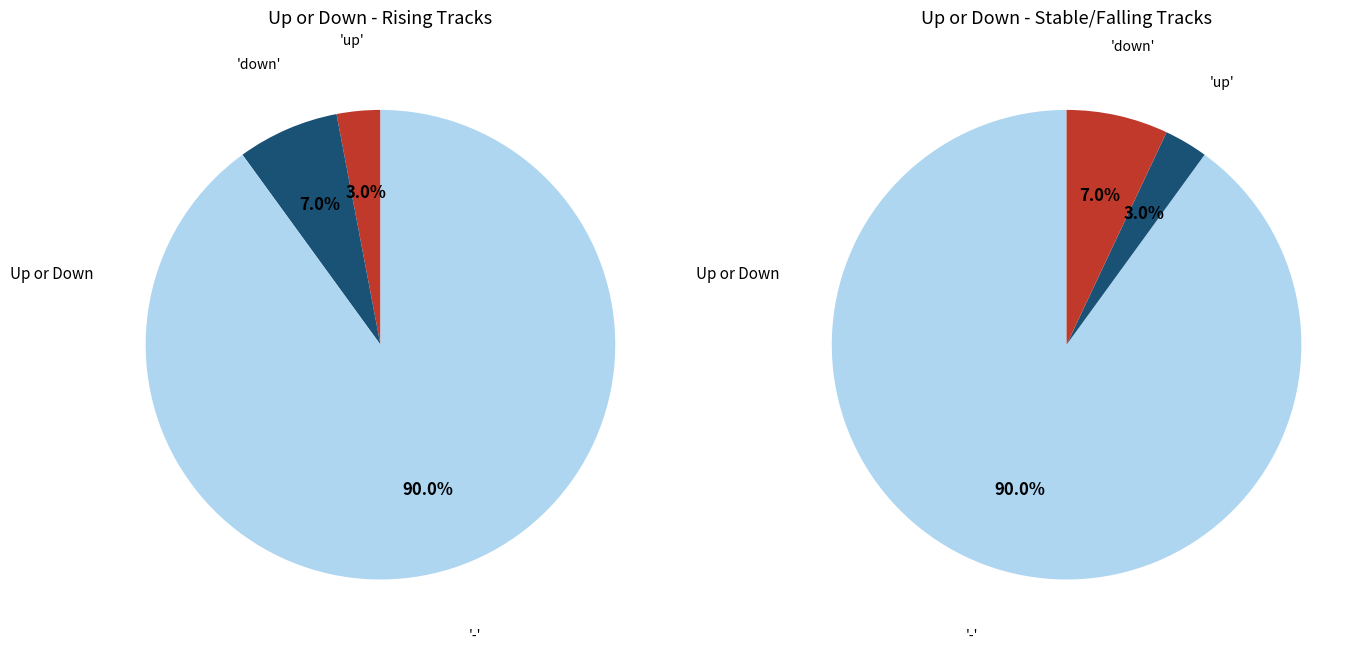

Does up represent more than half of the total?

No